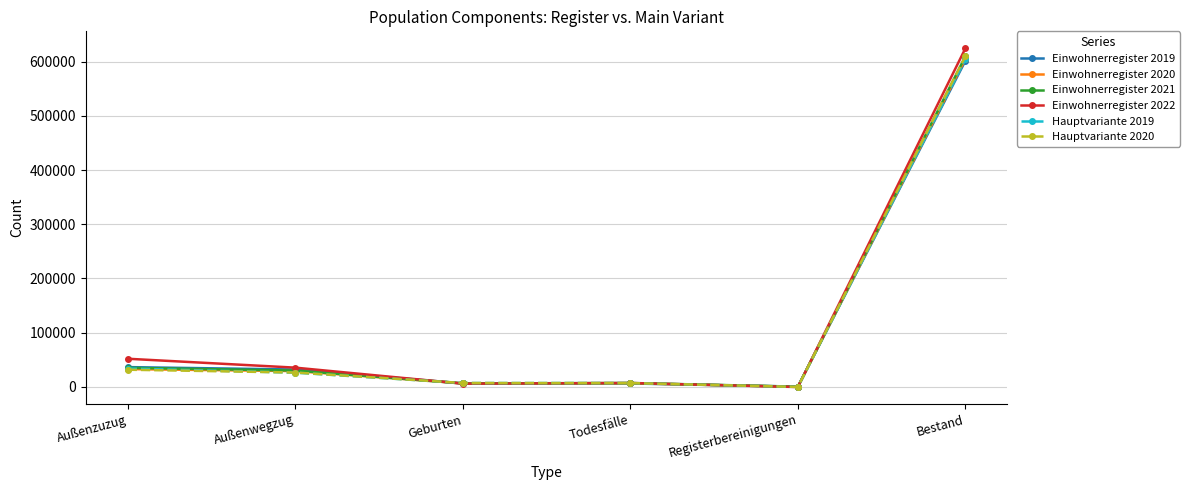

At which category is the sum across all series the highest?

Bestand